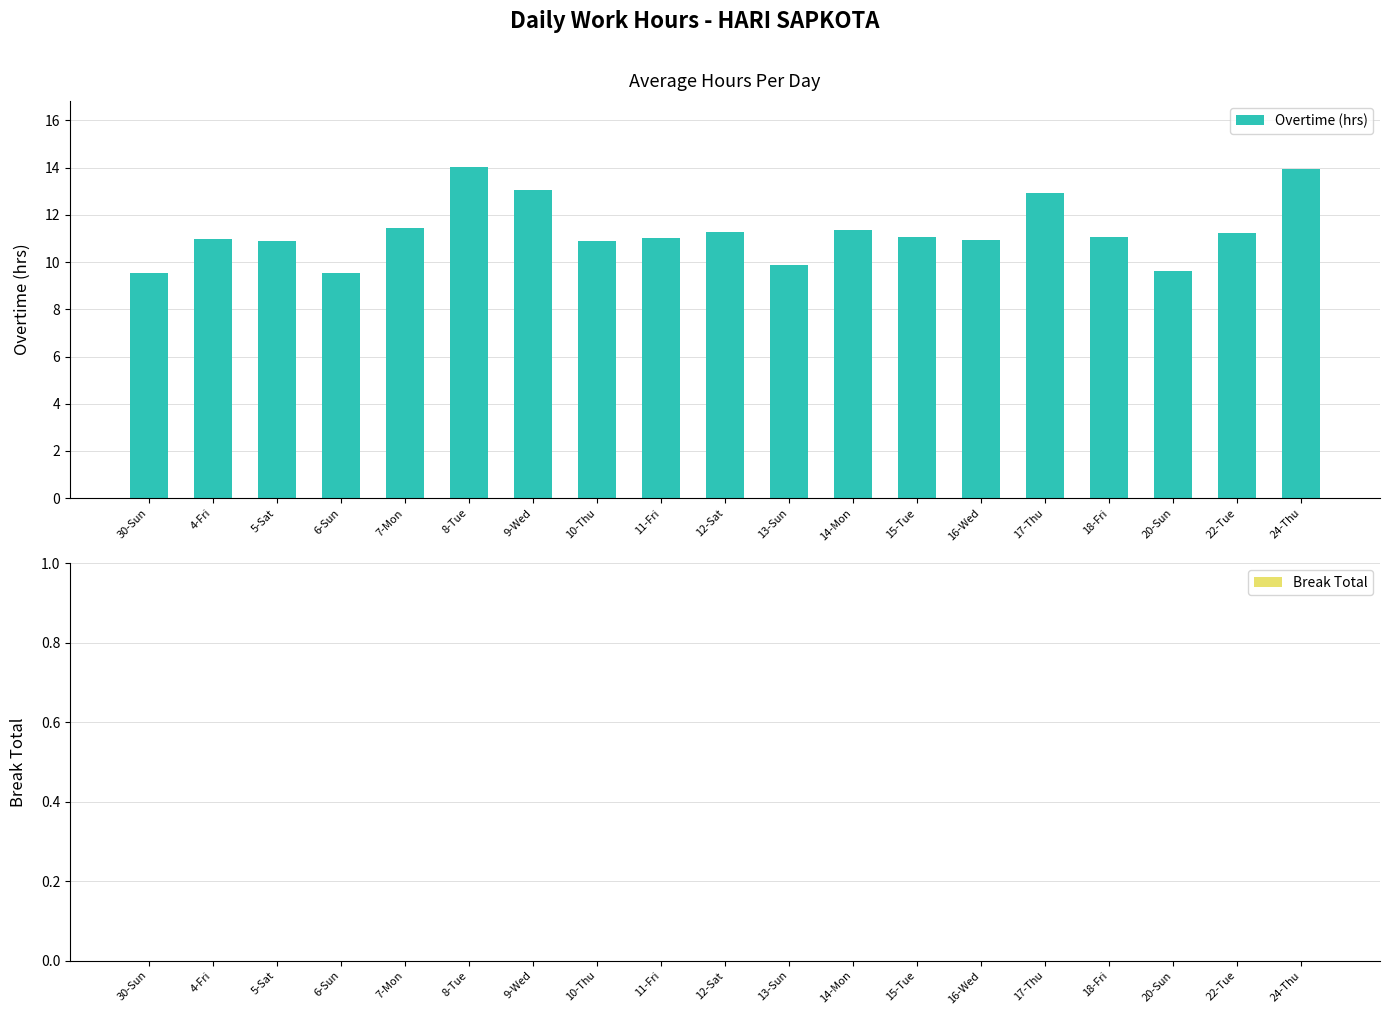

What is the value of the 3rd bar from the left?

10.9